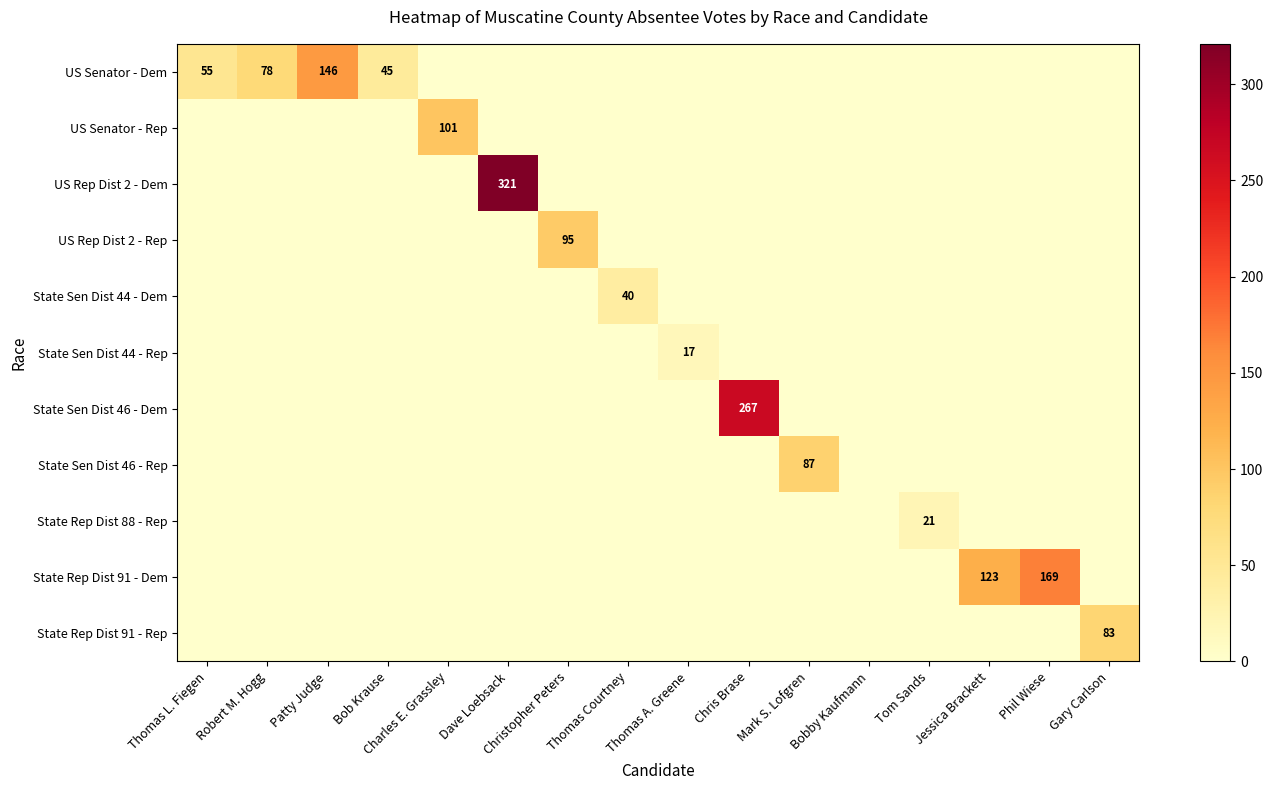

Which series has the largest range (max minus min)?

US Rep Dist 2 - Dem